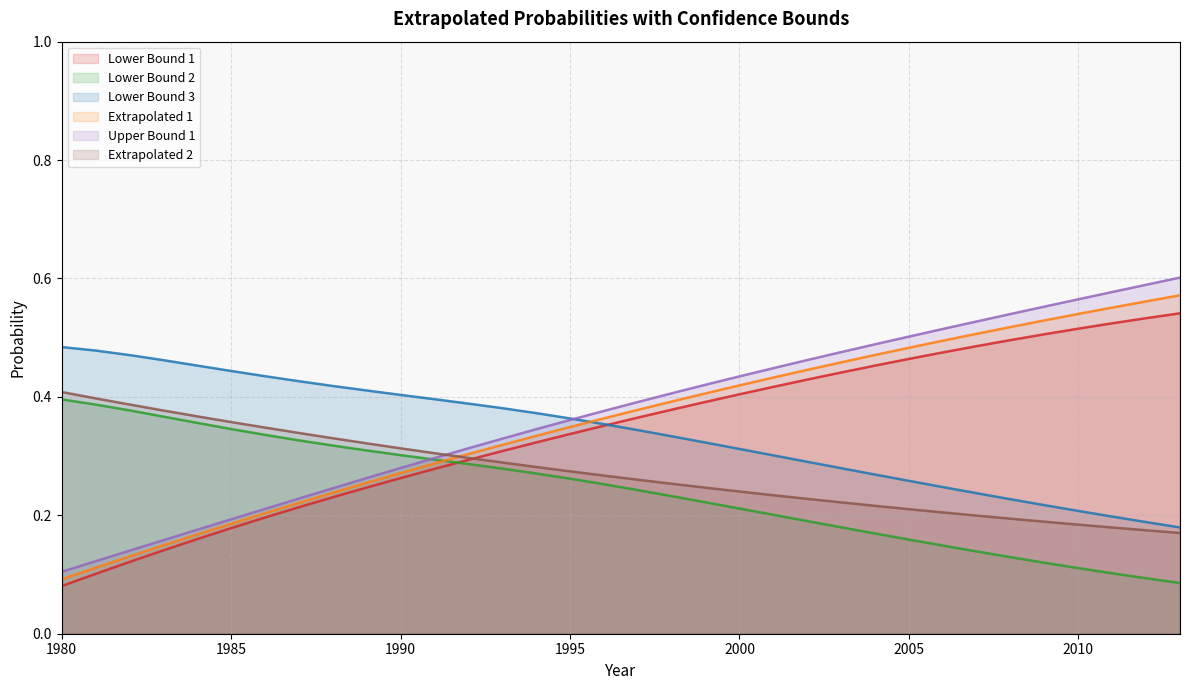

What is the value of the Lower Bound 2 point at the 14th from the left?

0.3